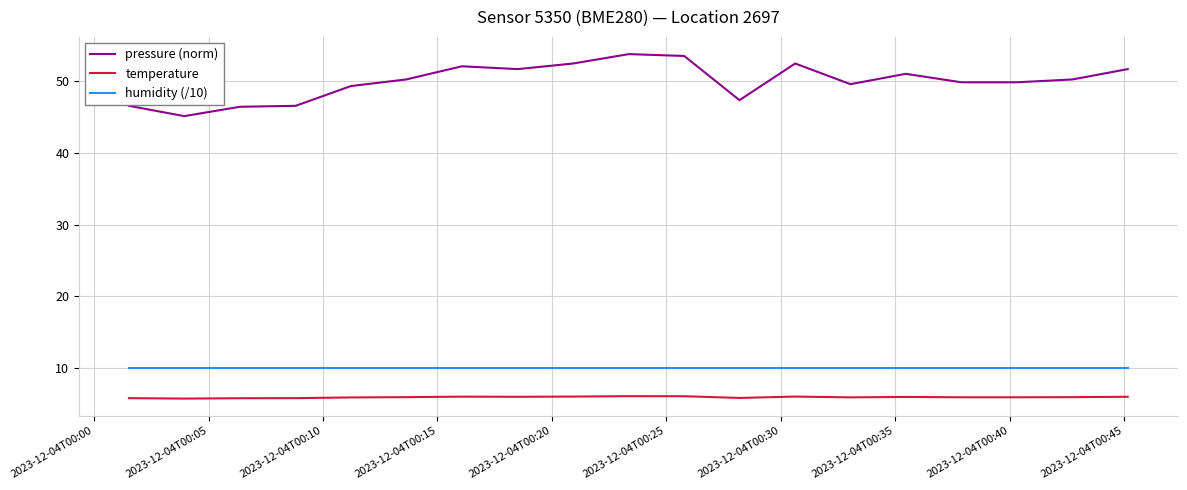

Which series has the largest total across all categories?

pressure (norm)